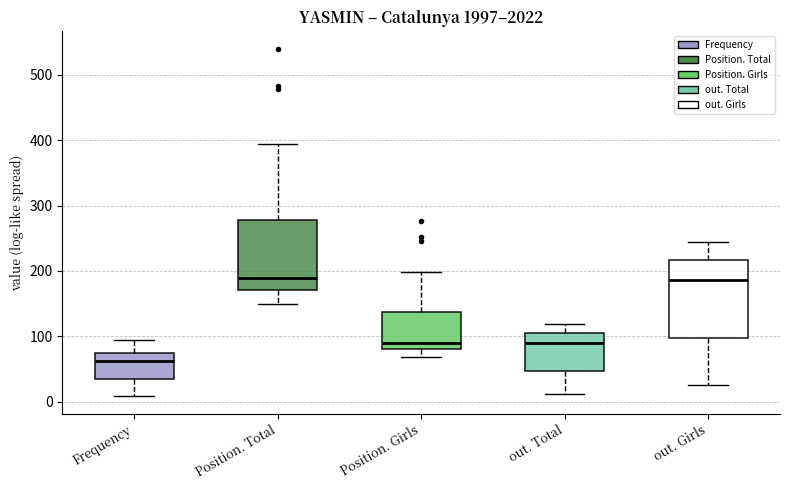

Where is the lower edge of the box for Position. Girls on the y-axis? The values are not printed on the chart, so give them approximately, as read against the axis.

80